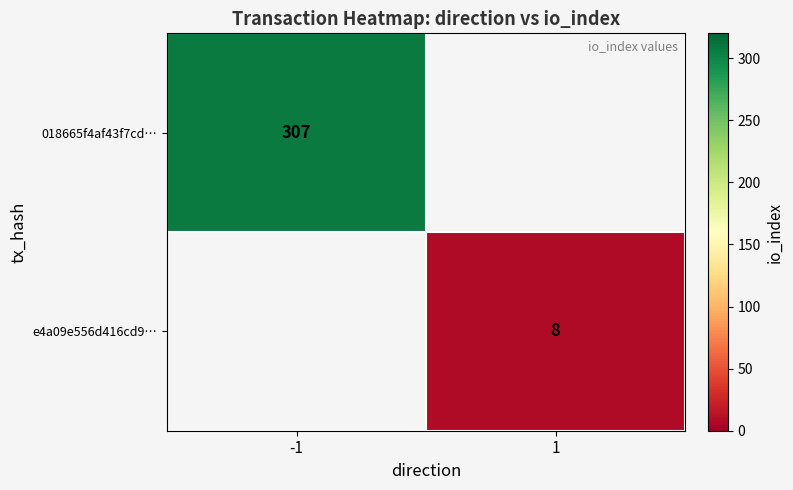

The 018665f4af43f7cd… series shows 307 at -1. True or false?

True